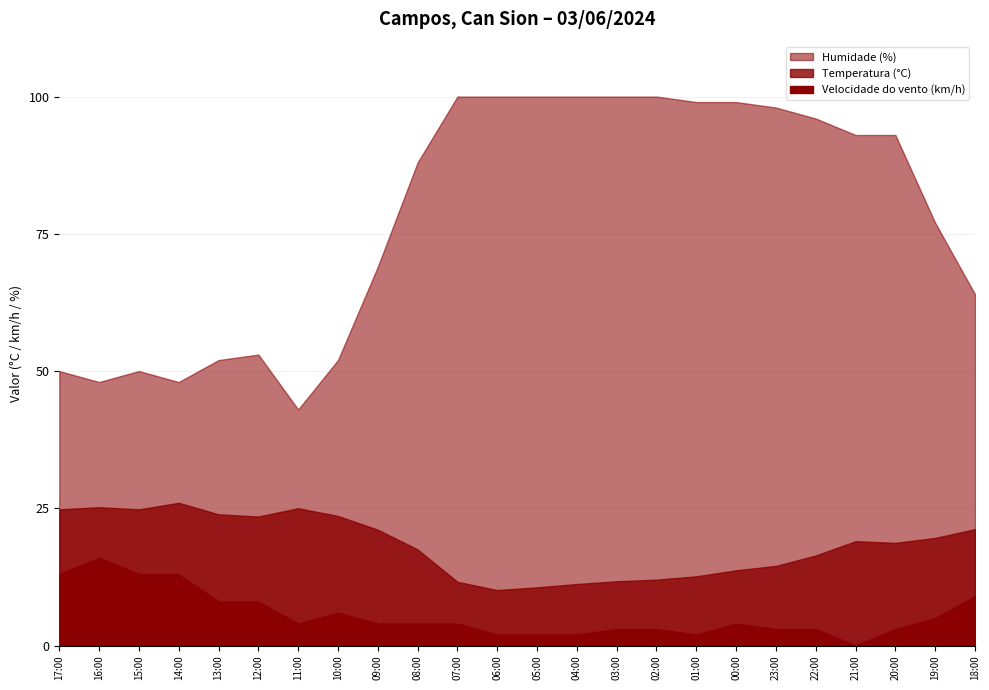

Which series has the widest spread of values?

Humidade (%)